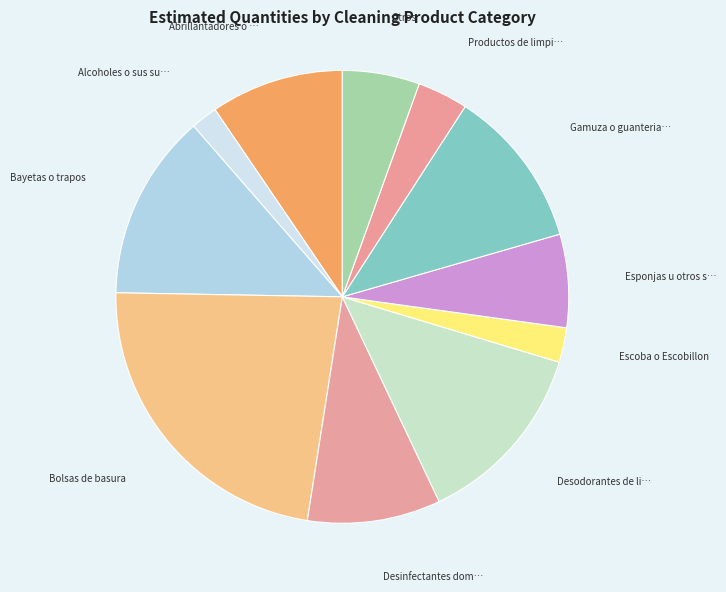

Count the number of slices in the pie.

11